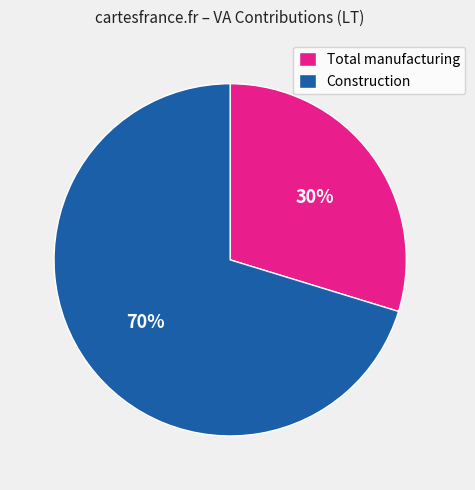

Which category has the biggest portion of the pie?

Construction